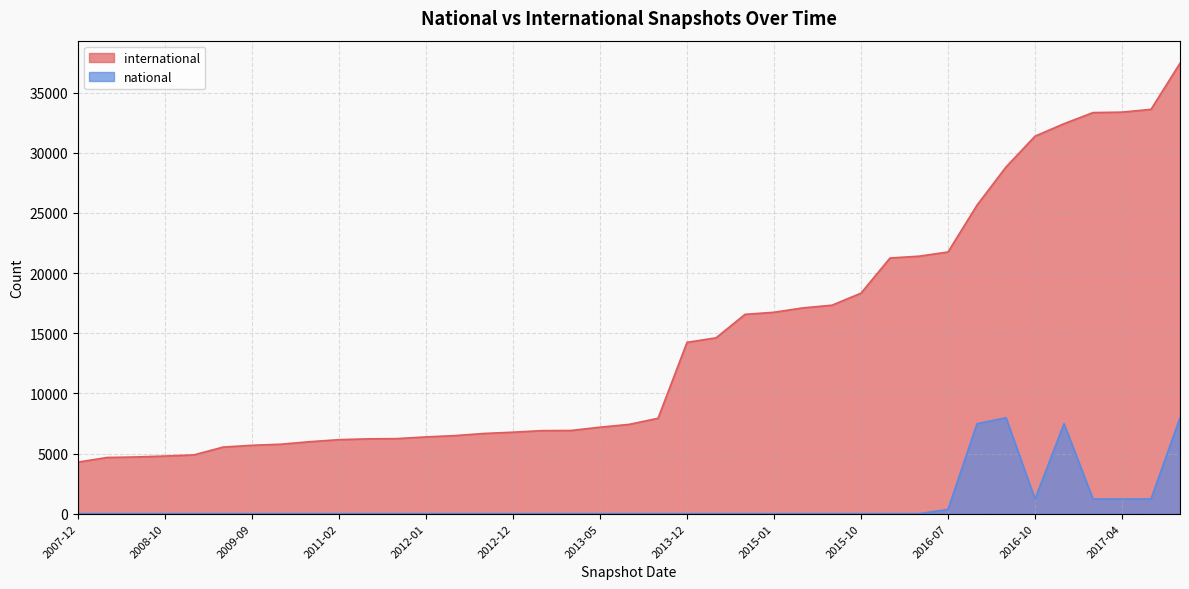

The value of national at 2016-10 is 1799. True or false?

False